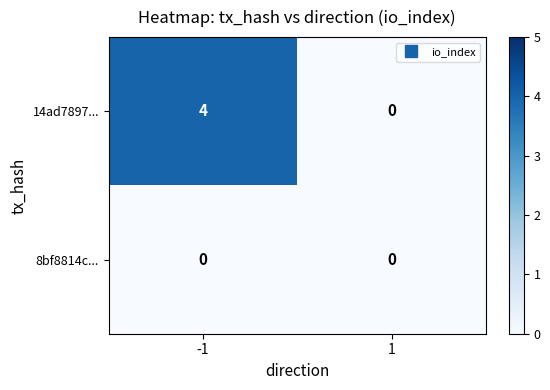

What is the difference between the maximum and minimum values in the 14ad7897... series?

4